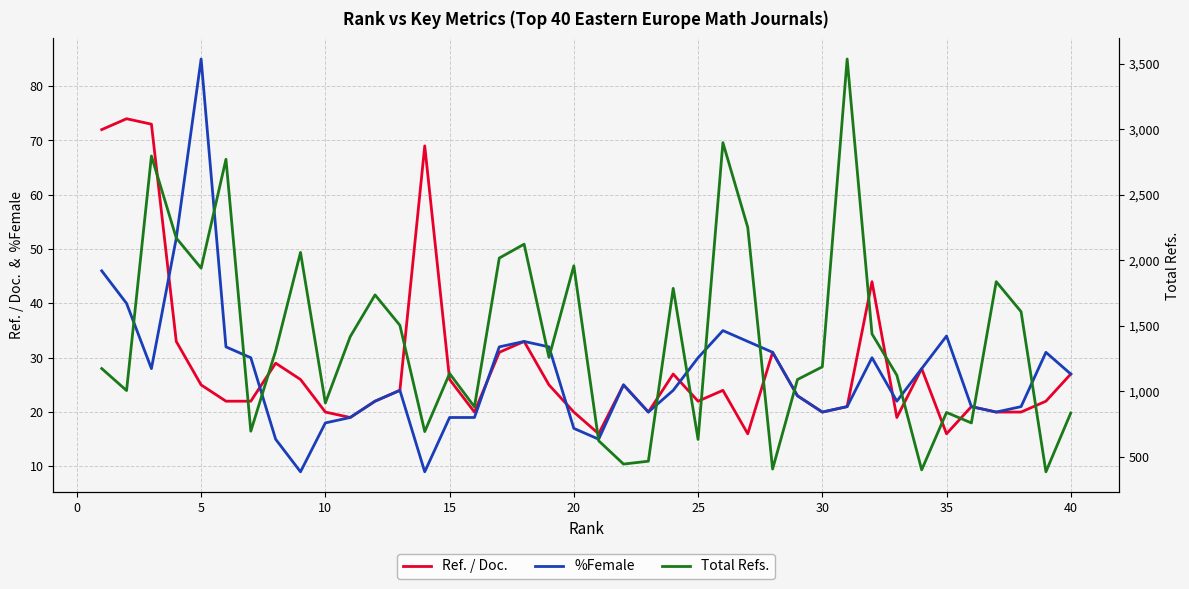

How many values in the %Female series are below 25?

20